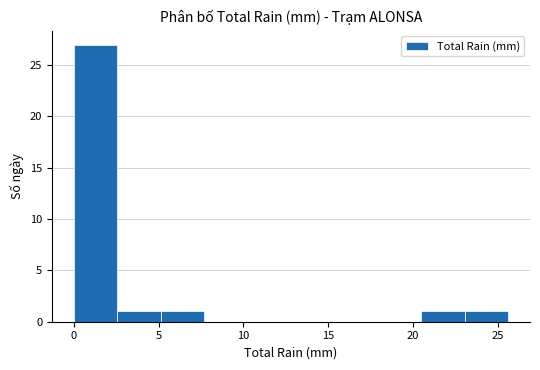

Reading left to right, transcribe this chart: for each bar, give the range it covers on the x-axis and its height. Neither the bar edges nor the heights are printed on the chart, so give them approximately, as read against the axes.

0.0 to 2.5: 27
2.5 to 5.0: 1
5.0 to 7.5: 1
7.5 to 10.0: 0
10.0 to 13.0: 0
13.0 to 15.5: 0
15.5 to 18.0: 0
18.0 to 20.5: 0
20.5 to 23.0: 1
23.0 to 25.5: 1